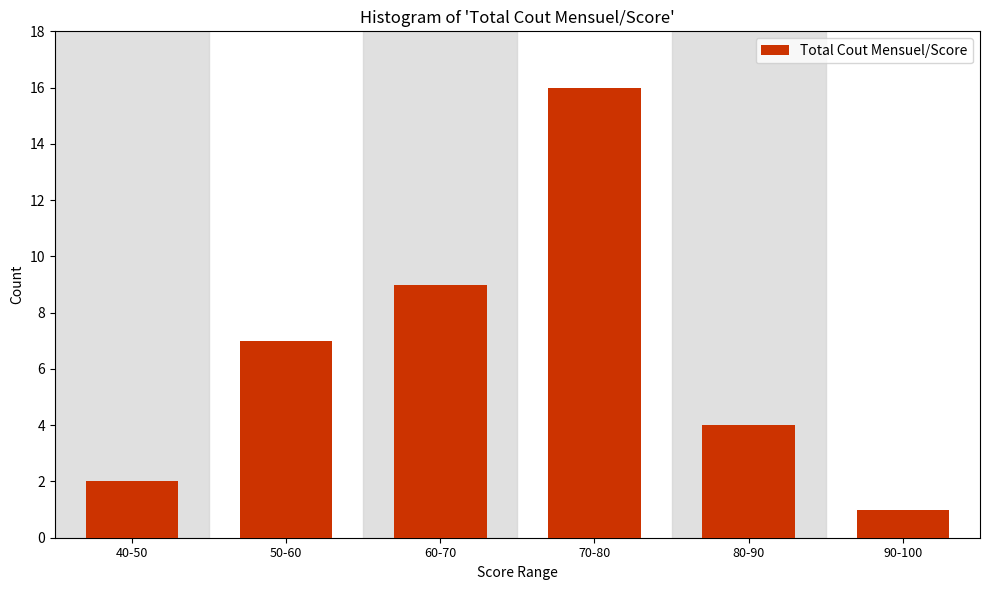

Reading left to right, list all the values displayed in this chart.

2	7	9	16	4	1